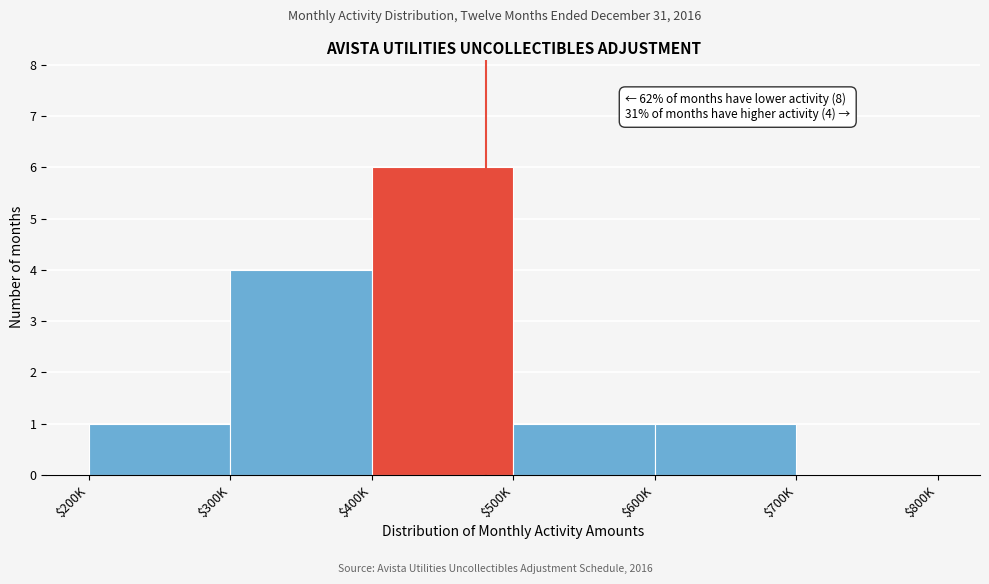

What value does the data have at $400K?

6